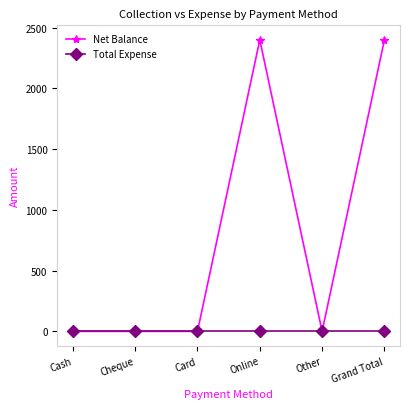

True or false: Net Balance has more than 0 points higher than both neighbors.

True